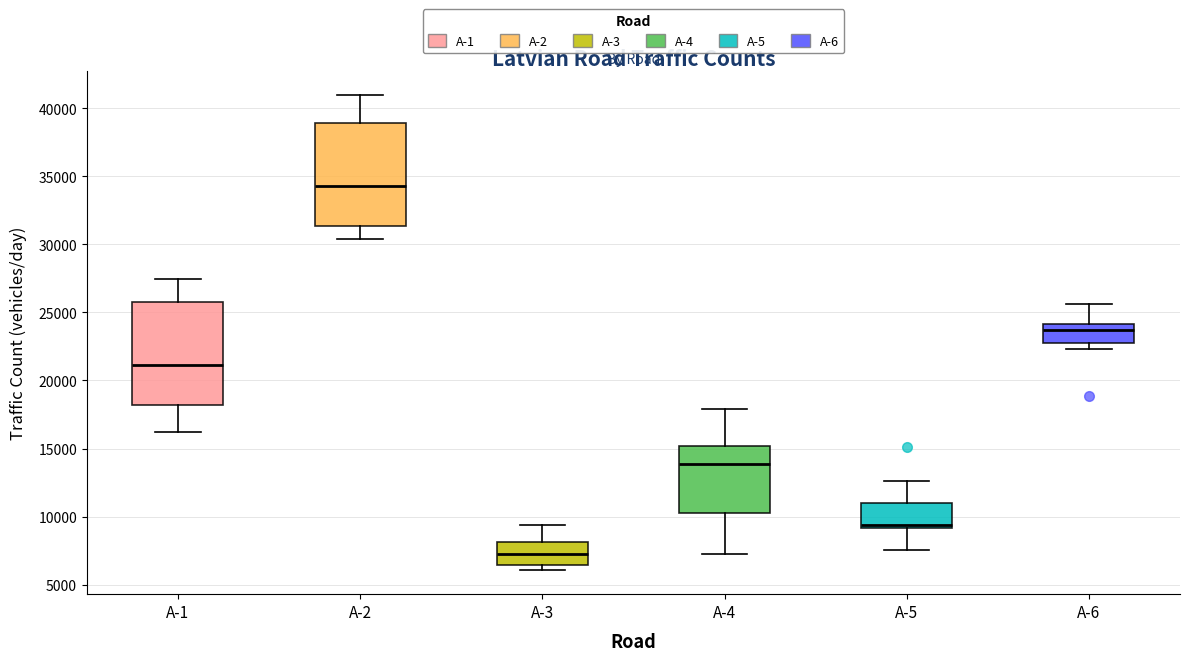

Reading left to right, transcribe this box plot: for each box, give where its median line is, the range the box spans, and where its two whiskers end, as read against the y-axis. The values are not printed on the chart, so give them approximately, as read against the axis.

A-1: median 21000, box 18000 to 26000, whiskers 16000 to 27500
A-2: median 34500, box 31500 to 39000, whiskers 30500 to 41000
A-3: median 7500, box 6500 to 8000, whiskers 6000 to 9500
A-4: median 14000, box 10500 to 15000, whiskers 7500 to 18000
A-5: median 9500, box 9000 to 11000, whiskers 7500 to 12500
A-6: median 23500, box 22500 to 24000, whiskers 22500 (just below the box's lower edge) to 25500